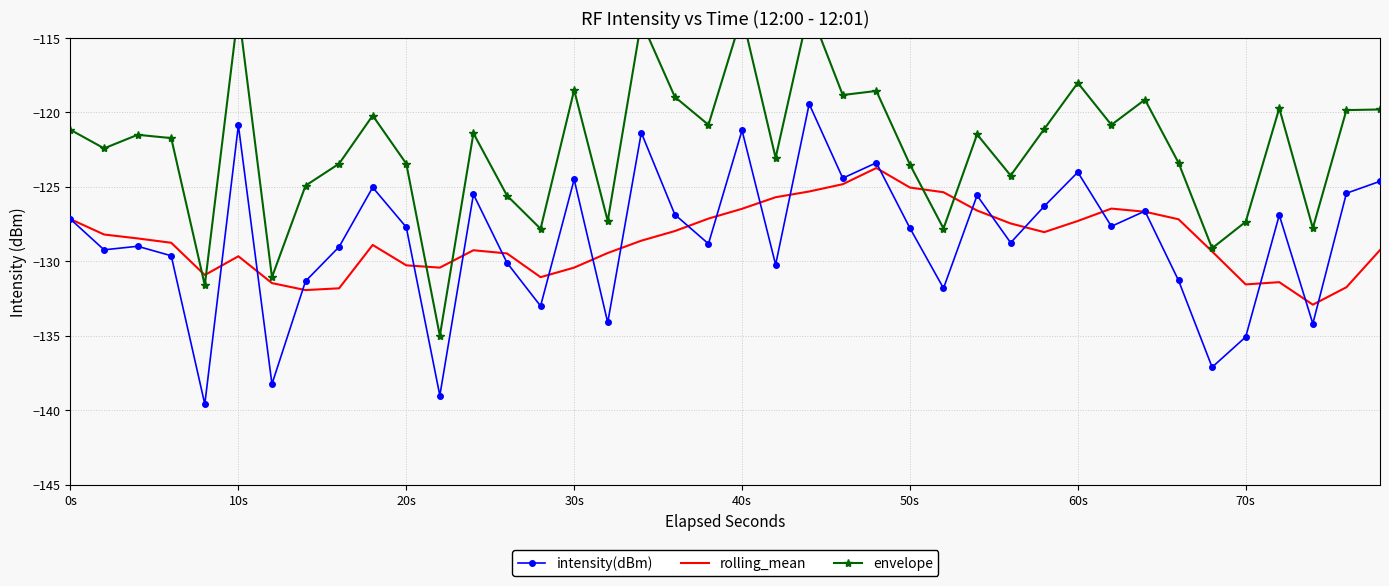

What is the minimum value for intensity(dBm)?

-139.6